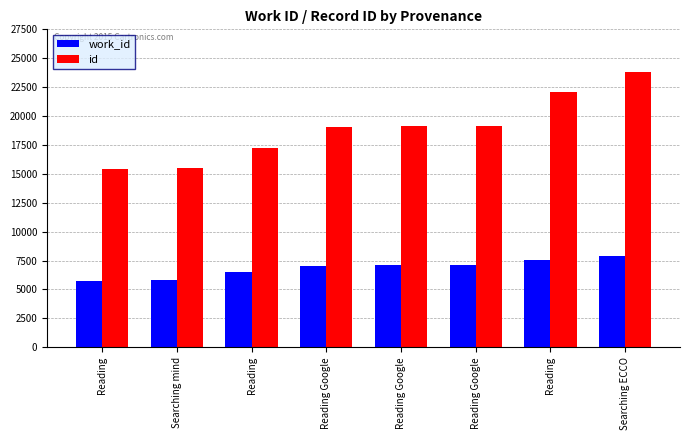

Count the number of data series in this chart.

2